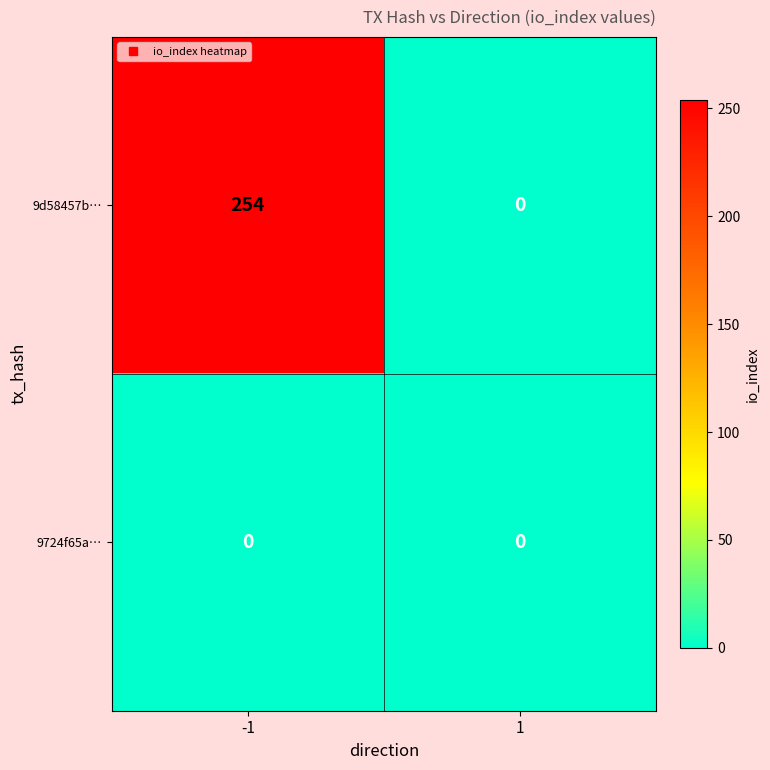

Which series has the largest total across all categories?

9d58457b…